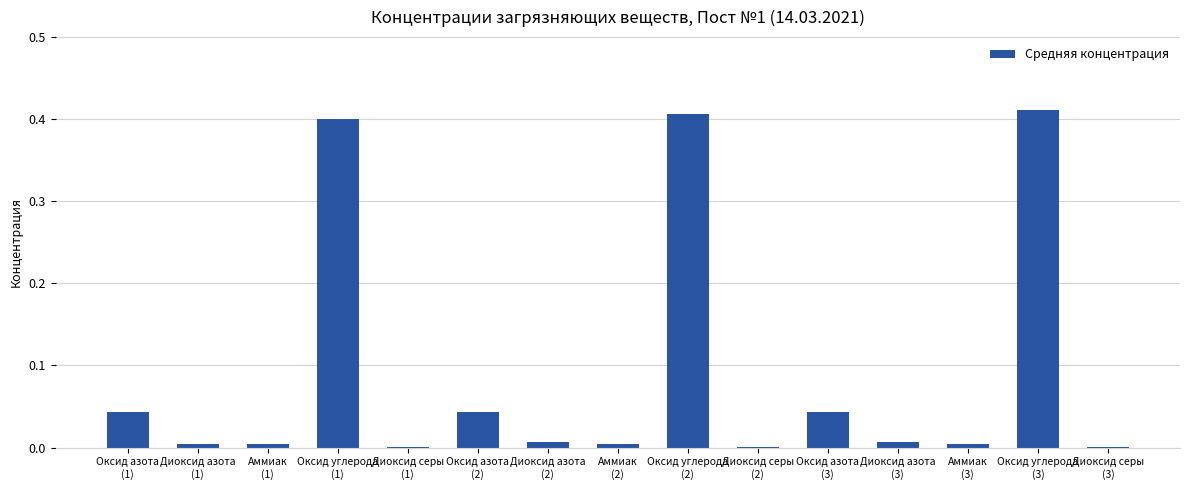

What is the sum of all values?

1.4